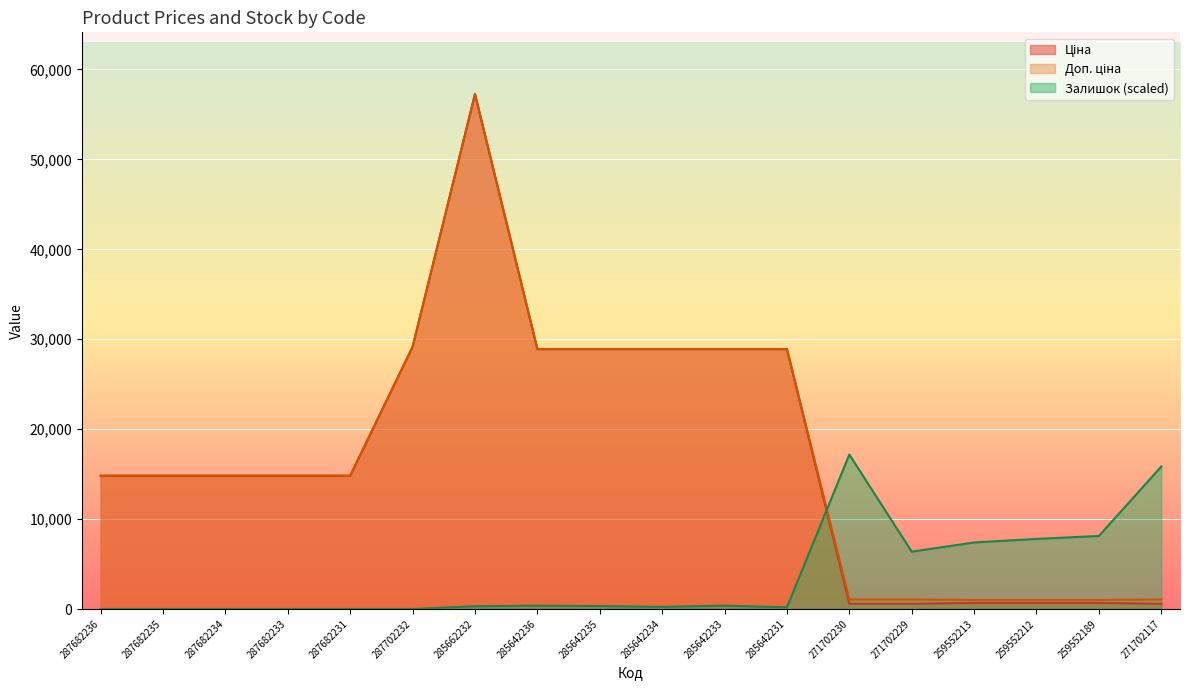

What is the maximum value shown in the chart?

57258.0